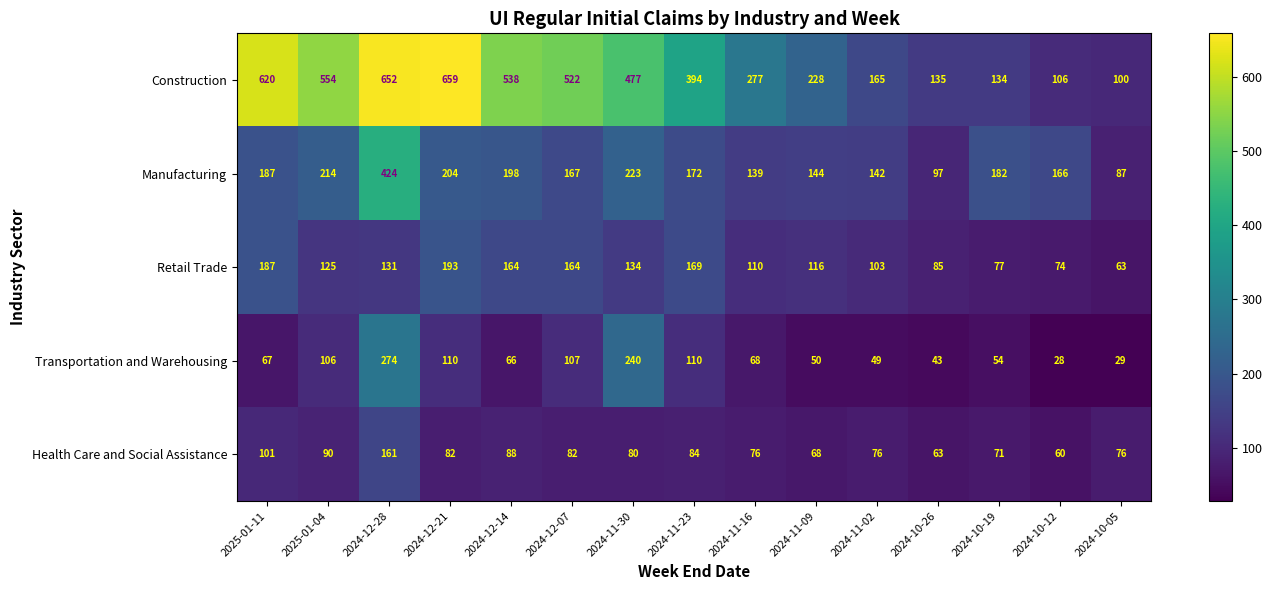

What is the spread (max minus min) of values at 2024-11-16?

209